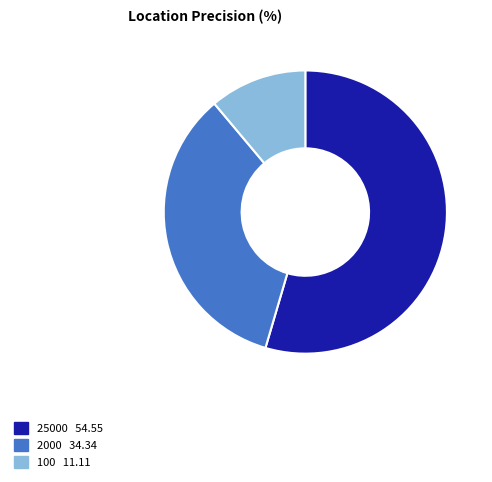

True or false: 100 accounts for 25% of the total.

False